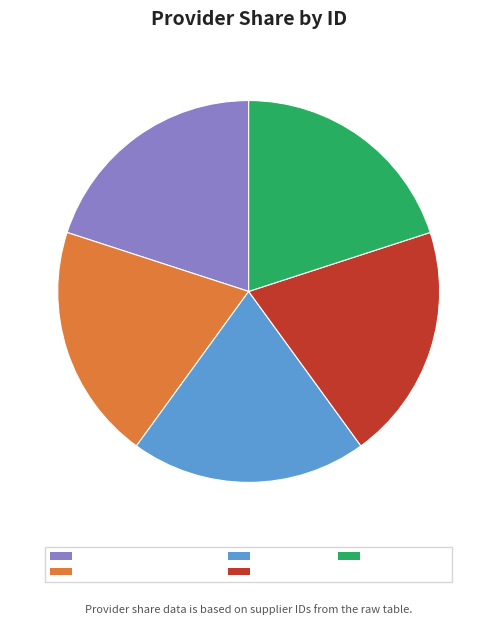

Approximately how many times larger is the value at sene-s-a compared to cleder-cattani?

1.0